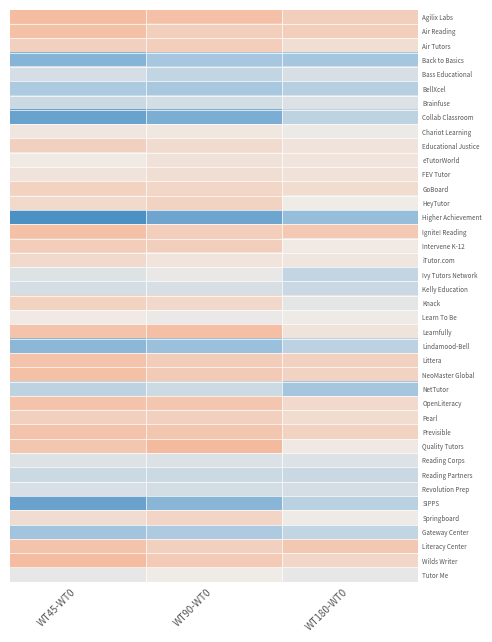

Rank the series at WT90-WT0 from lowest to highest value.

Higher Achievement, Collab Classroom, SIPPS, Lindamood-Bell, Back to Basics, BellXcel, Gateway Center, Bass Educational, Reading Partners, NetTutor, Brainfuse, Revolution Prep, Kelly Education, Reading Corps, Ivy Tutors Network, Learn To Be, Tutor Me, Chariot Learning, iTutor.com, eTutorWorld, FEV Tutor, Educational Justice, Knack, GoBoard, Springboard, HeyTutor, Pearl, Literacy Center, Air Reading, Intervene K-12, Air Tutors, Ignite! Reading, Littera, Wilds Writer, NeoMaster Global, OpenLiteracy, Previsible, Agilix Labs, Learnfully, Quality Tutors